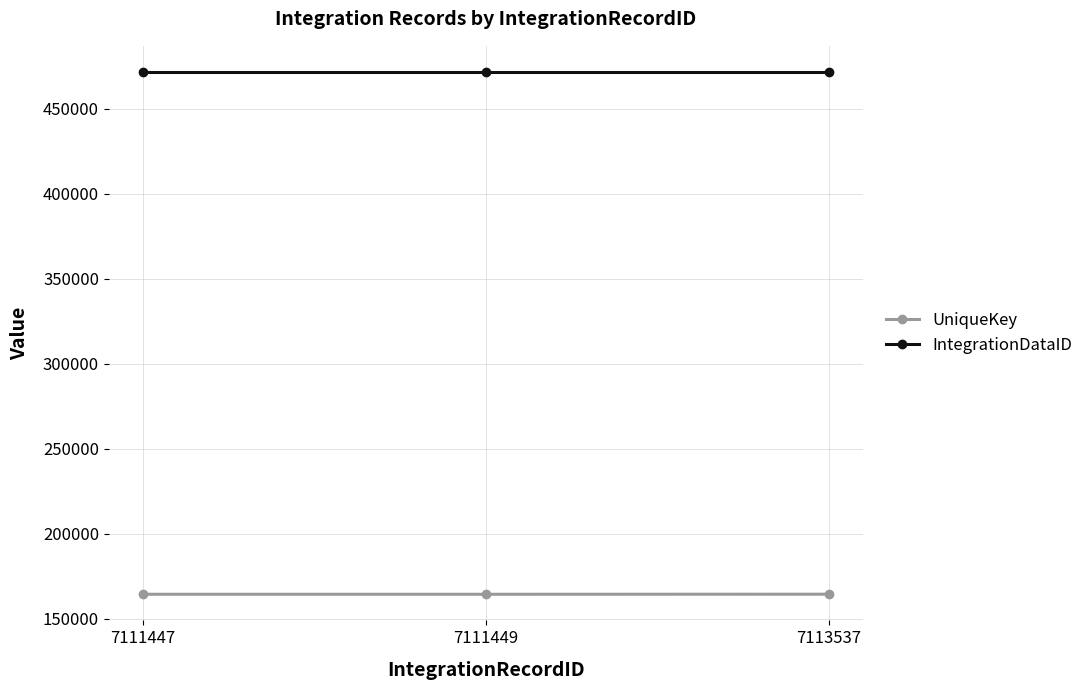

Is the value of UniqueKey at 7111447 greater than the value of IntegrationDataID at 7111447?

No